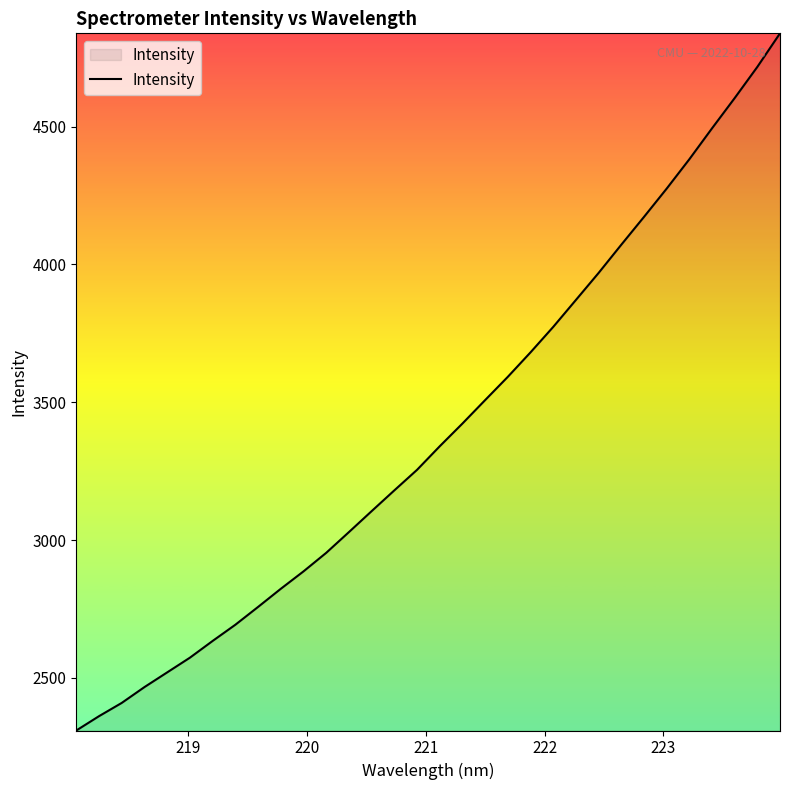

How many lines are shown in the chart?

1